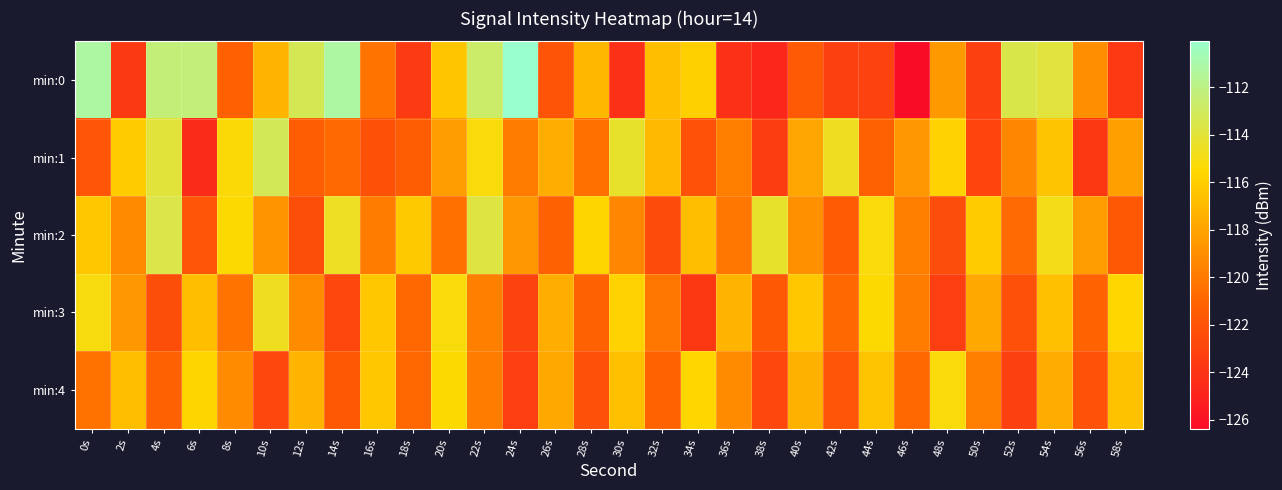

What is the greatest value displayed?

-110.1